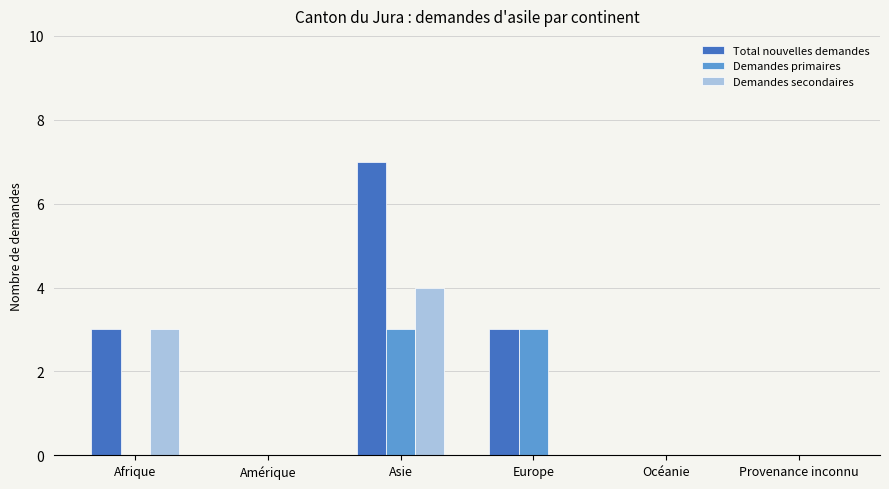

What is the average value of the Demandes secondaires series?

1